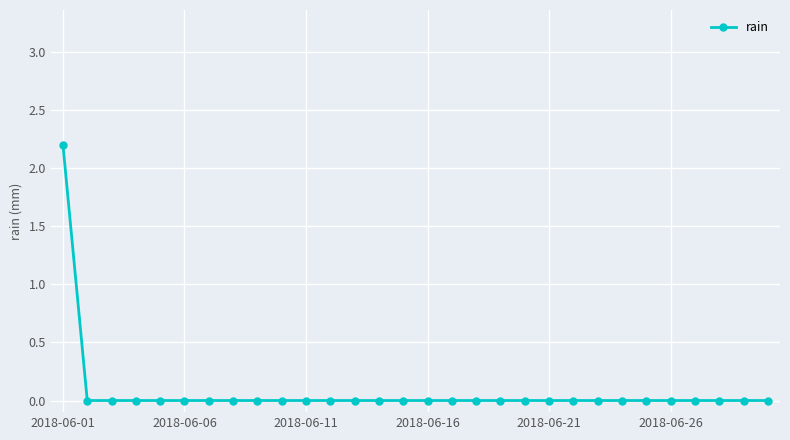

How many data points does each series have?

30